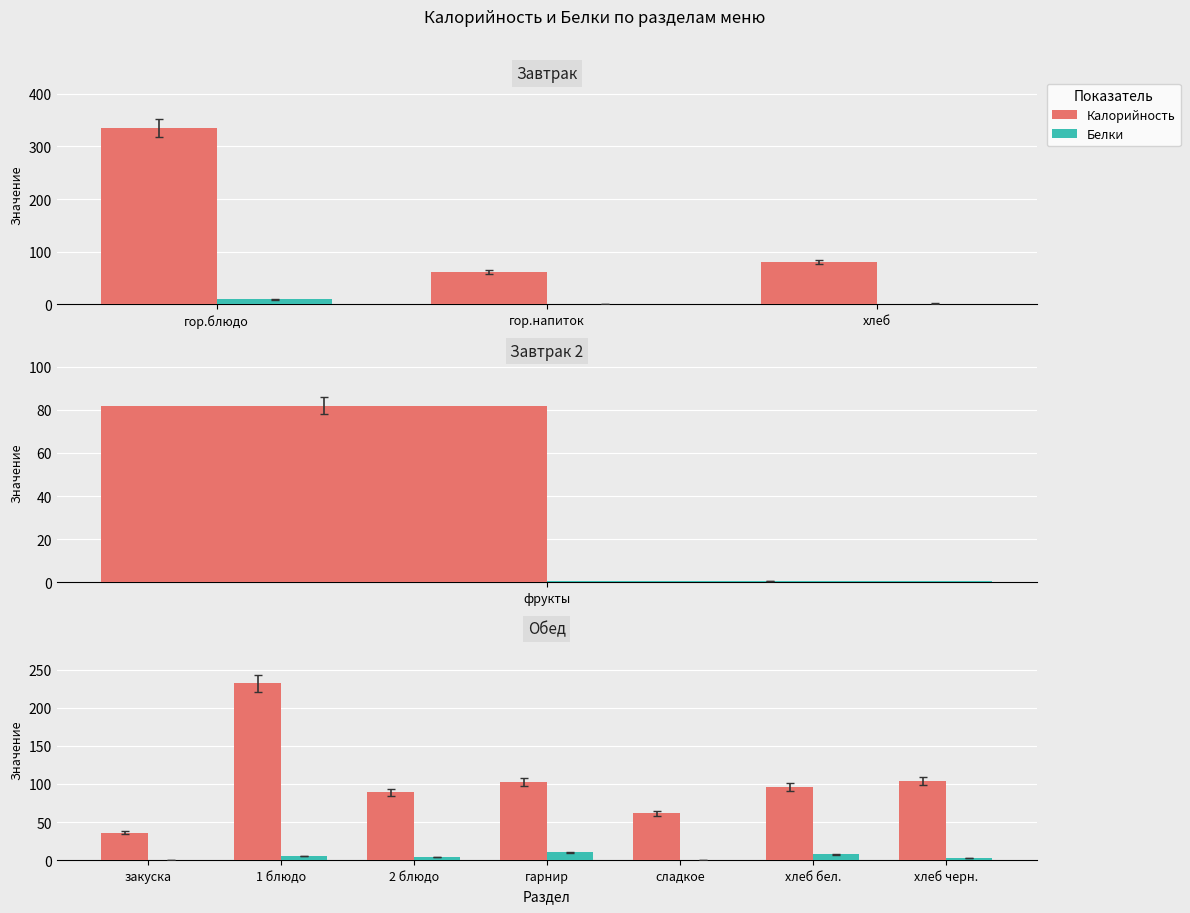

Is it true that Калорийность equals 96.0 at хлеб бел.?

True